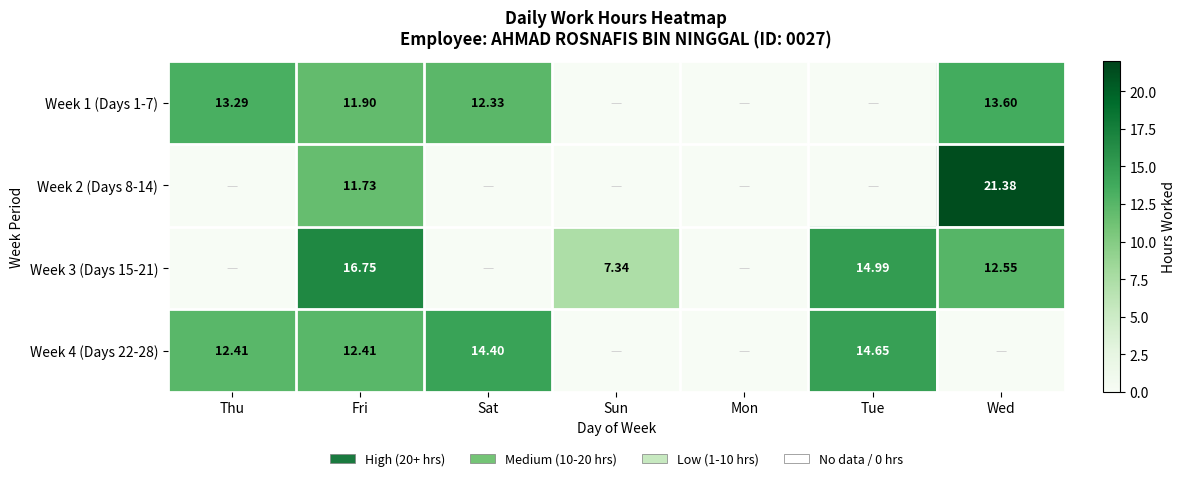

Read the Week 3 (Days 15-21) value at Sun.

7.3